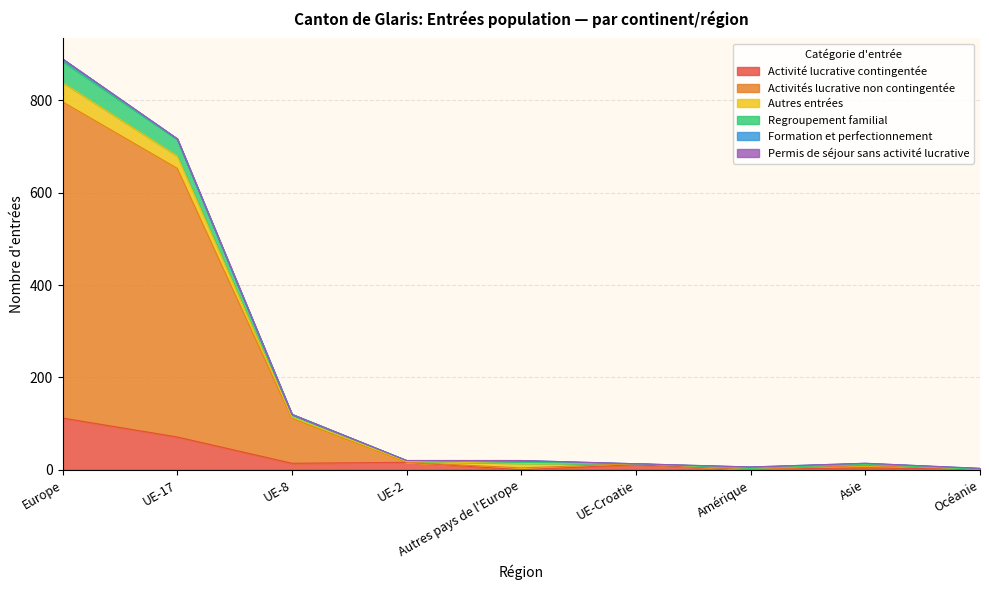

Where is Activité lucrative contingentée nearest to the value 56?

UE-17